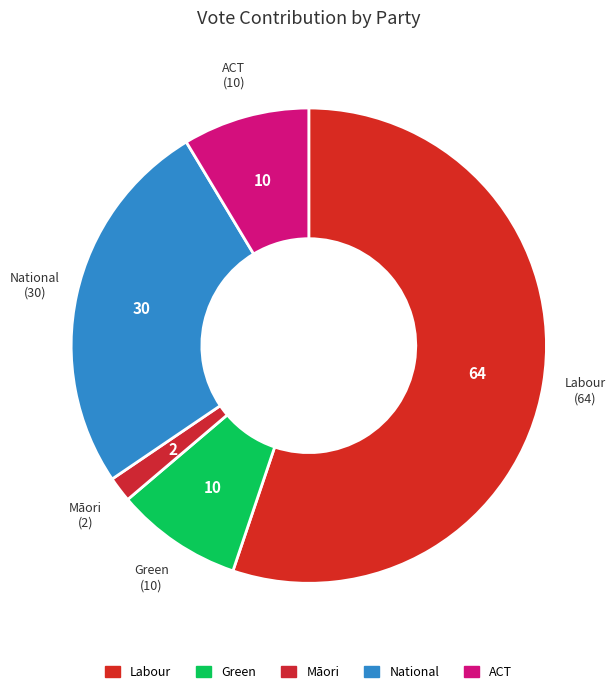

Is it true that ACT is 9% of the pie?

True